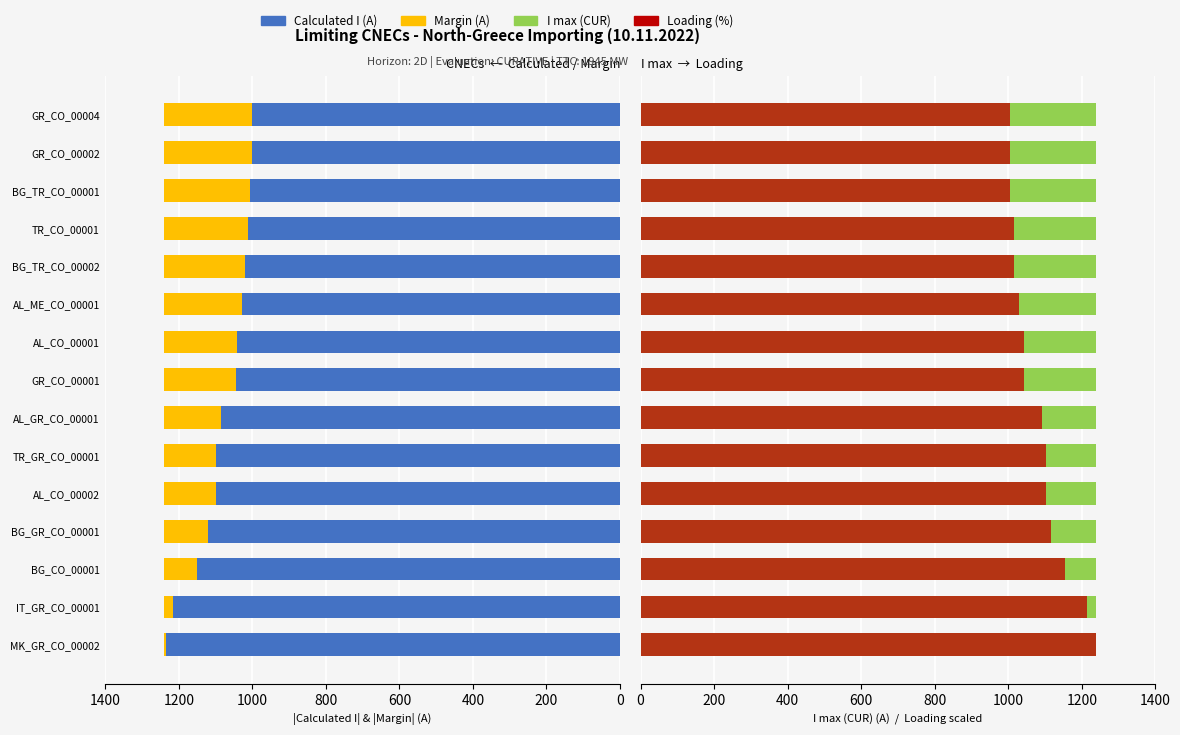

Rank the series by their maximum value, from highest to lowest.

Loading (%) ×12.4, Calculated I (A), Margin (A), I max (CUR)